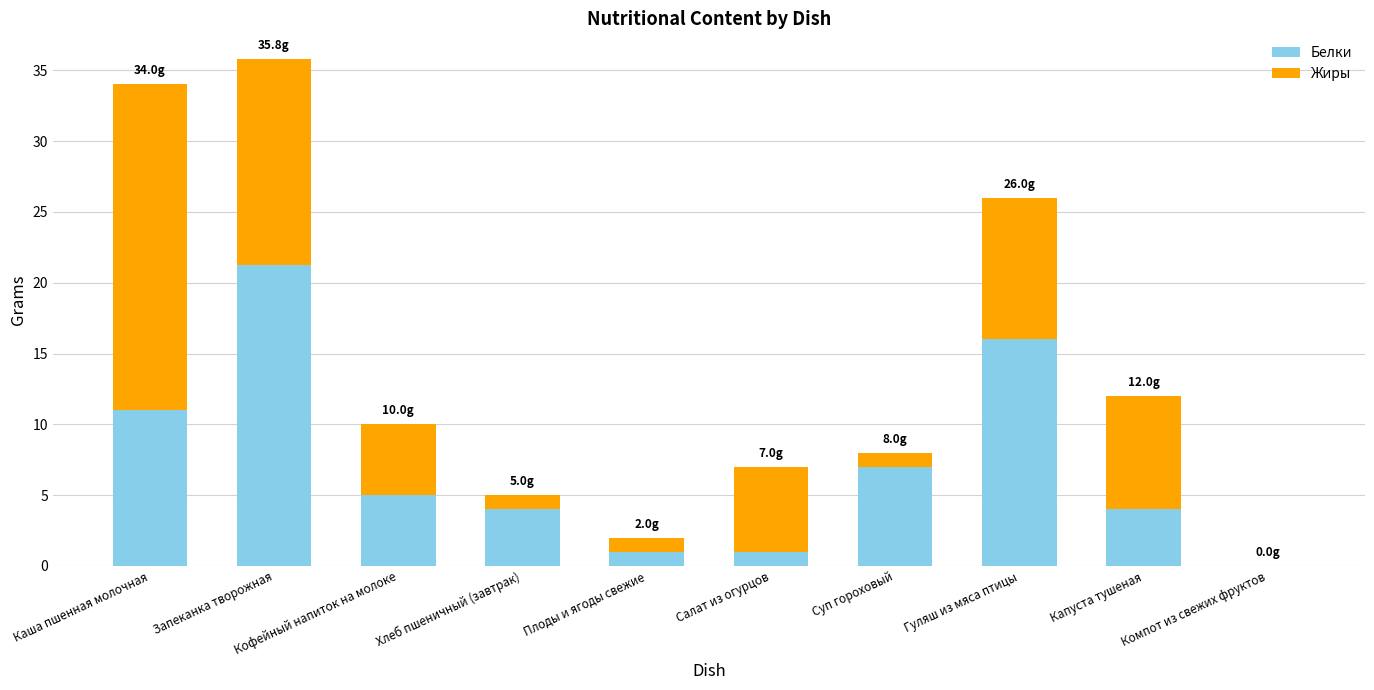

What is the sum of all Белки values?

70.2